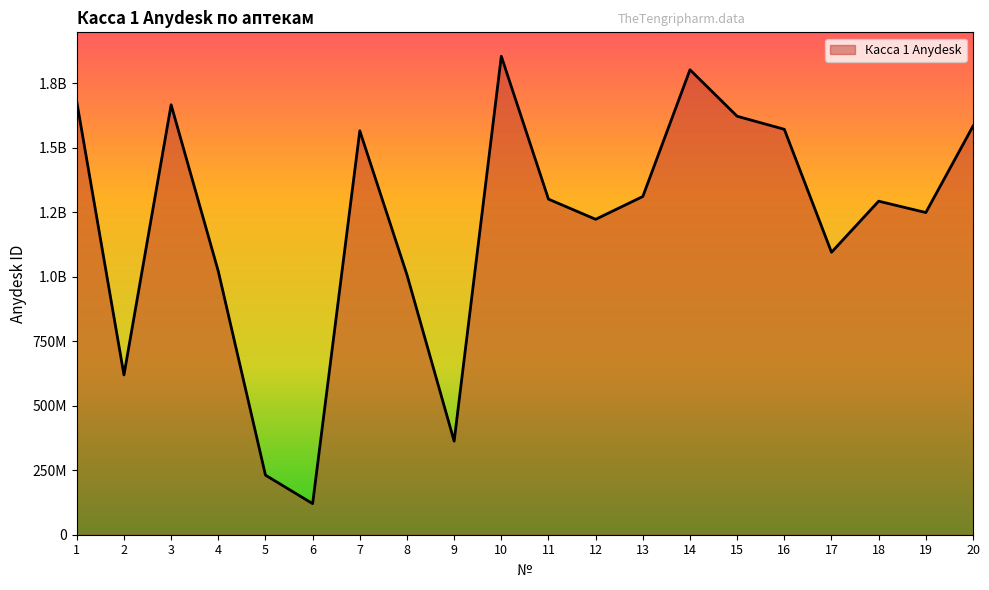

Which label corresponds to the largest value in the chart?

10